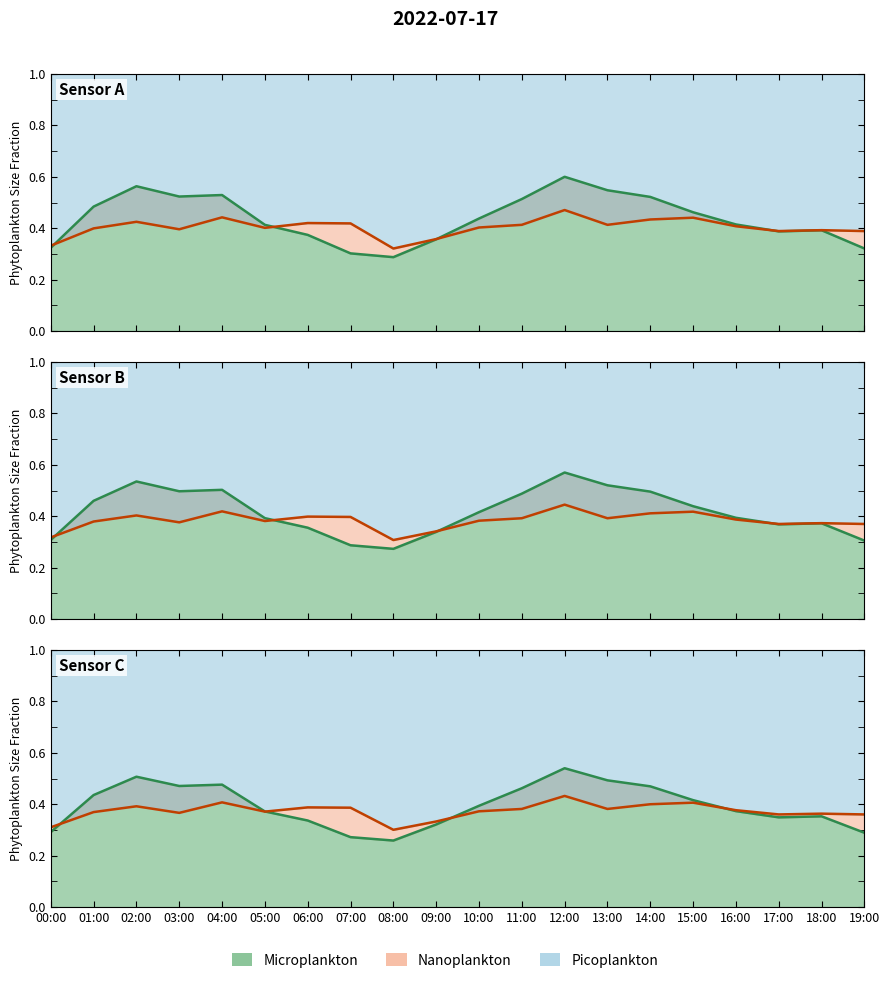

The P1 series shows 0.3 at 08:00. True or false?

True